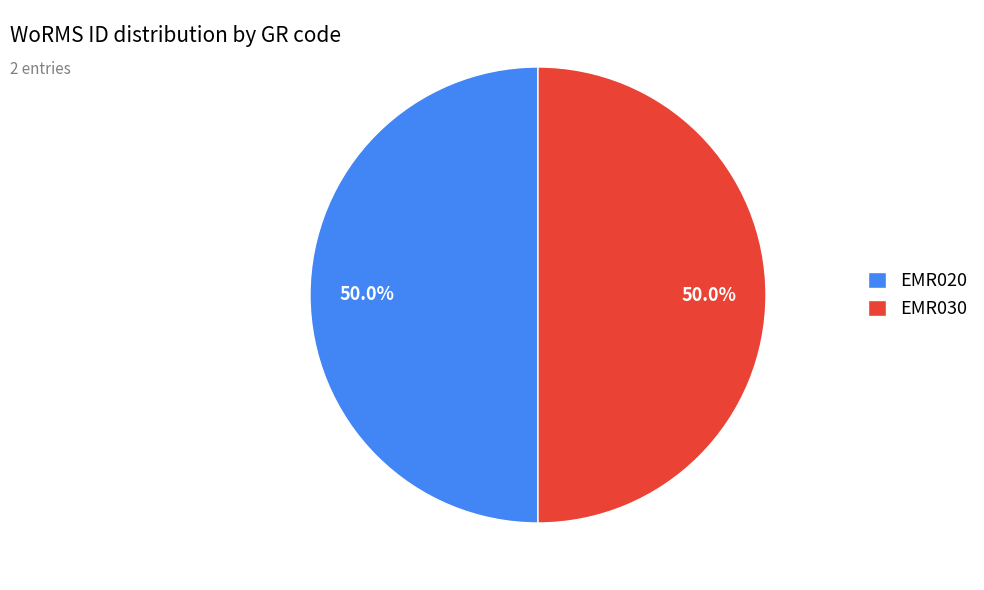

How many segments does this pie chart have?

2